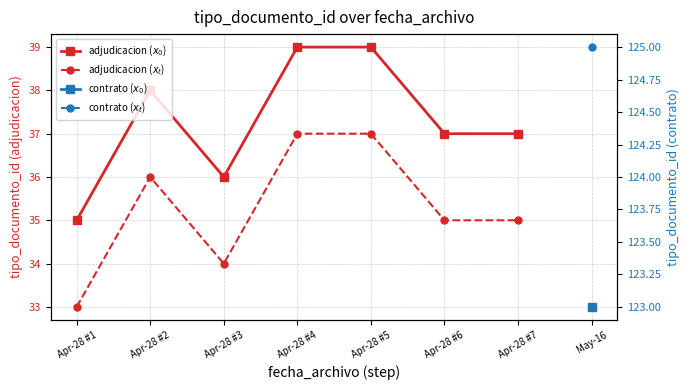

Does the chart have visible grid lines?

Yes